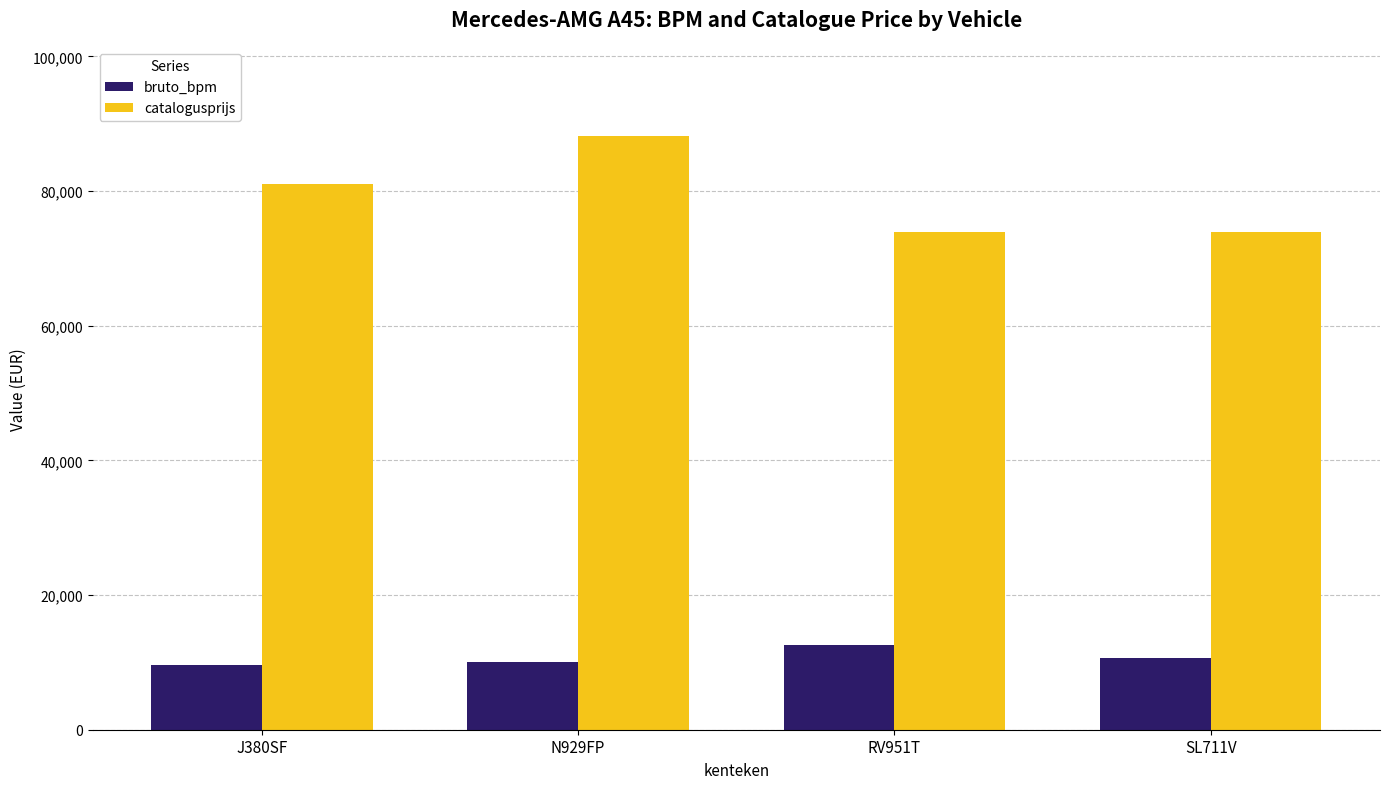

What position from the left is RV951T?

3